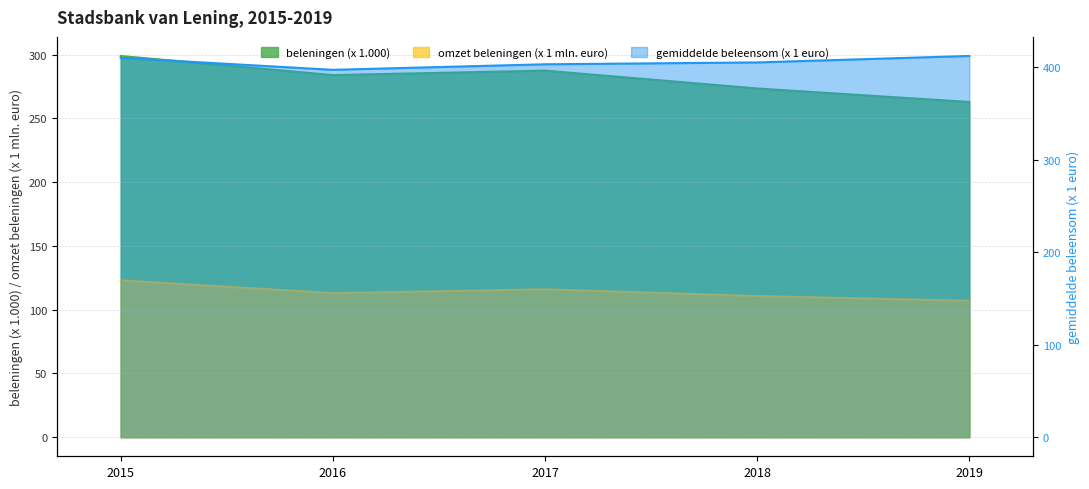

Read the gemiddelde beleensom (x 1 euro) value at 2019.

412.0